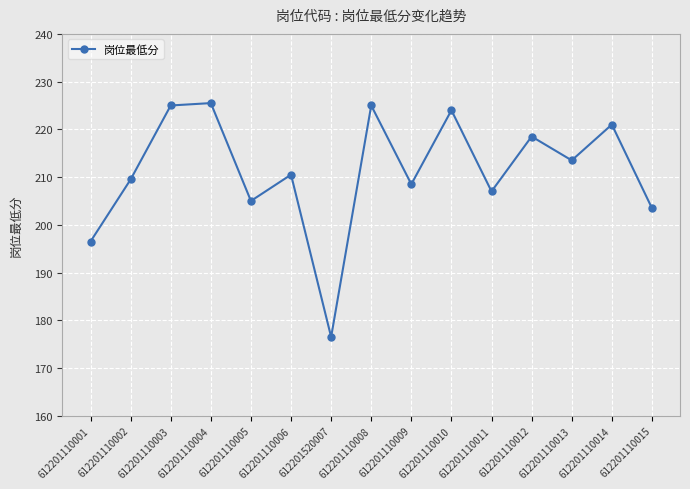

Which category has the lowest value across all series?

612201520007